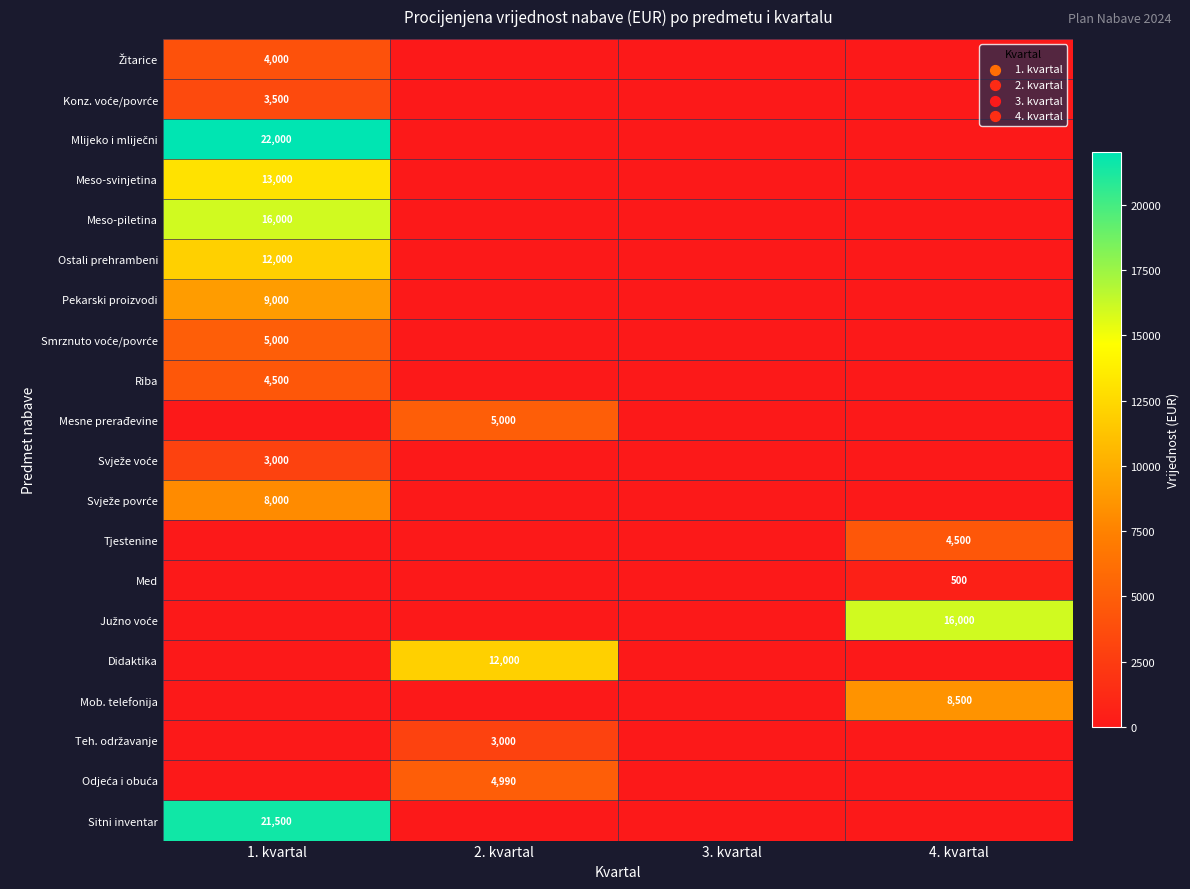

The Mesne prerađevine series shows 1185 at 2. kvartal. True or false?

False